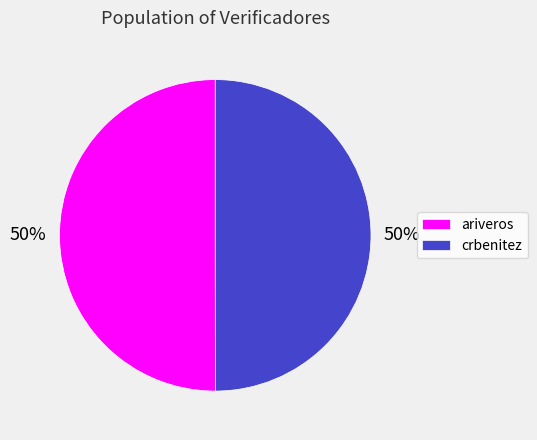

Combined, do crbenitez and ariveros account for over 50%?

Yes